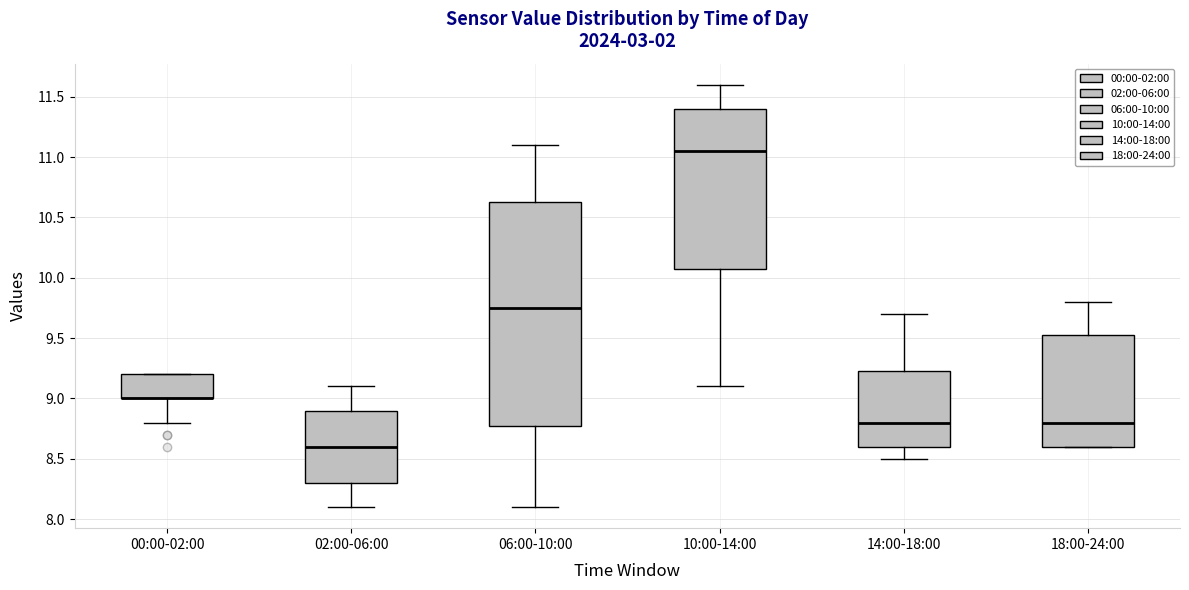

Comparing the boxes themselves (not the whiskers), which one is the tallest?

06:00-10:00